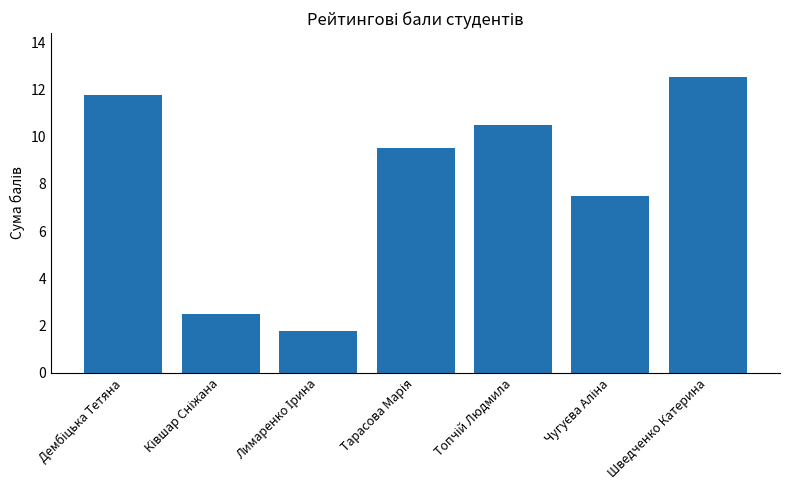

The value at Шведченко Катерина is 7.3. True or false?

False